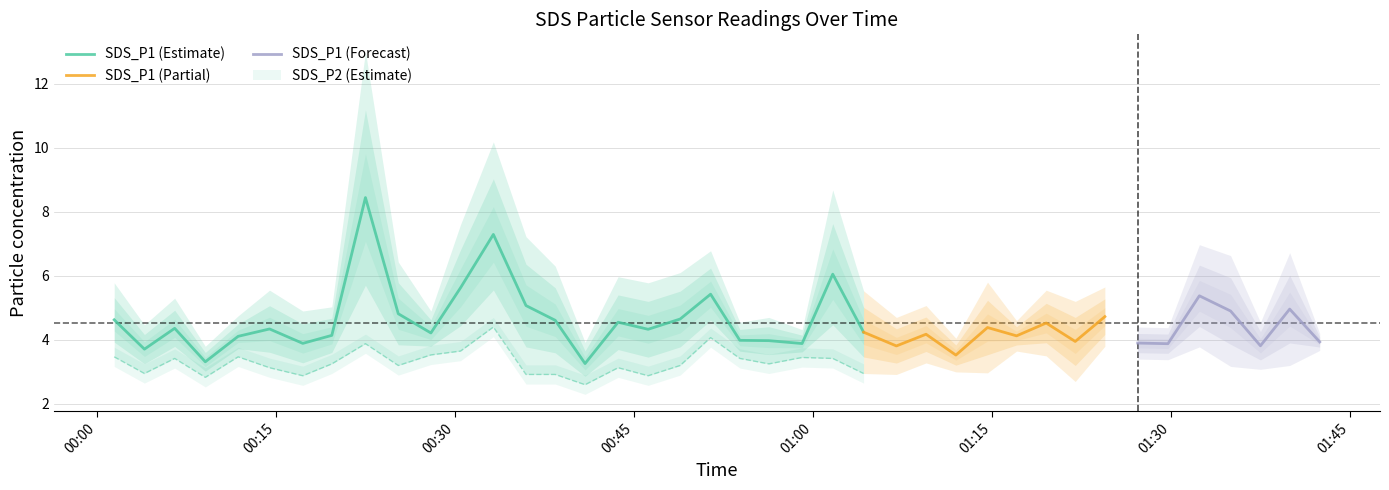

True or false: SDS_P1 and SDS_P2 cross at least once.

False